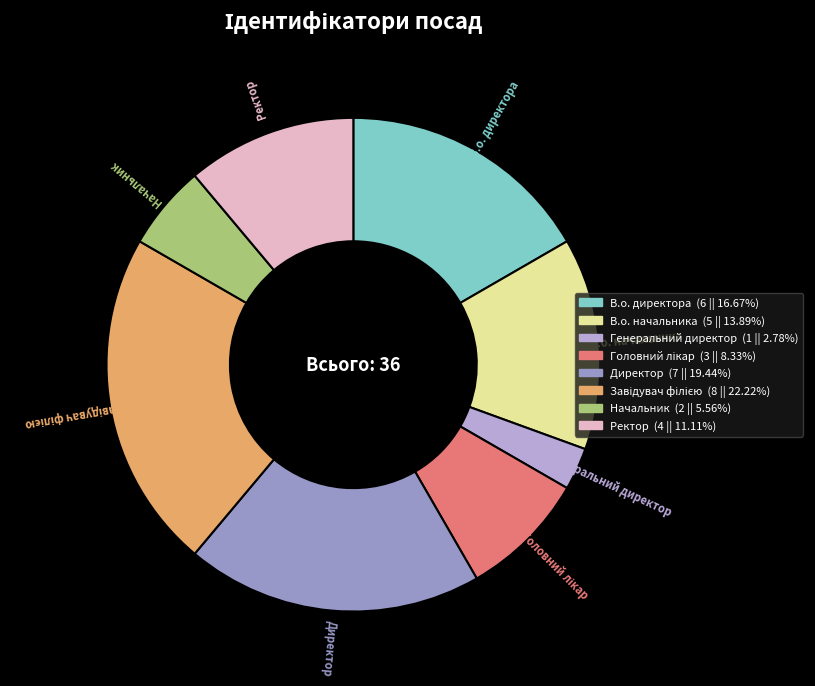

Do В.о. начальника and Начальник together represent more than half of the pie?

No